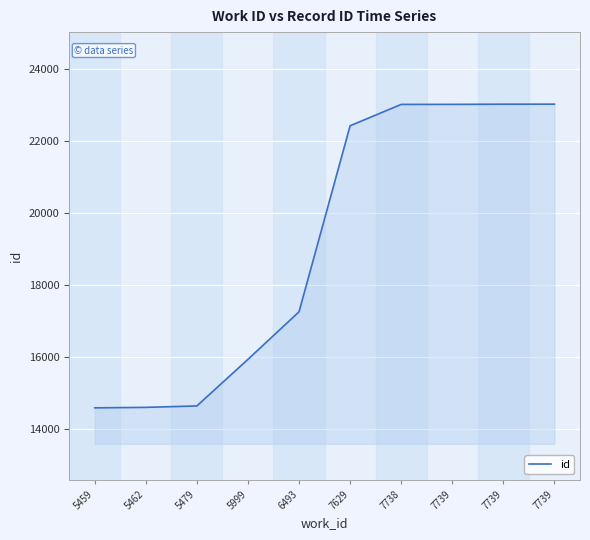

Approximately how many times larger is the value at 7739 compared to 5459?

1.6